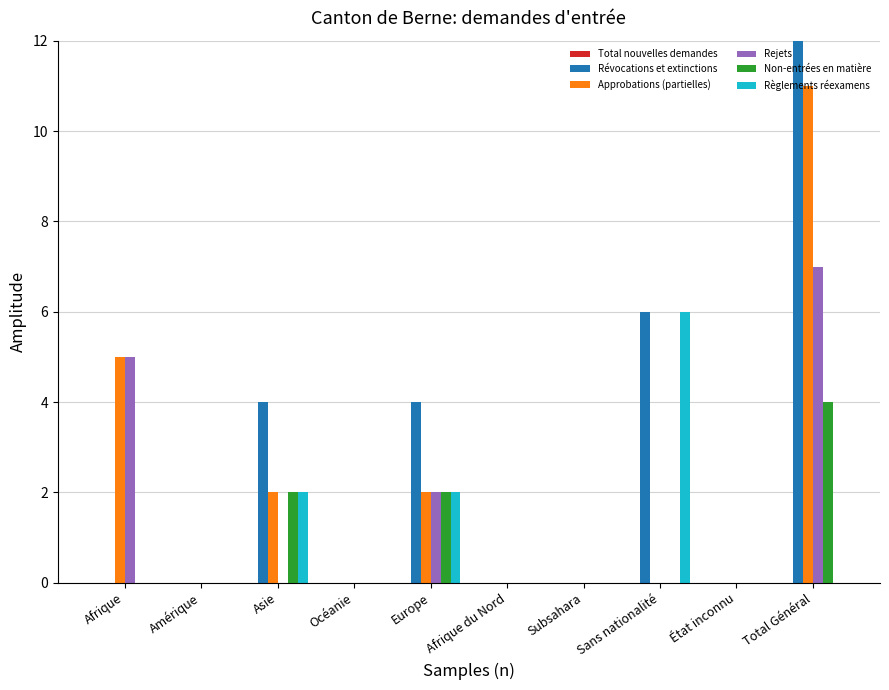

Reading left to right, transcribe all the data shown in this chart.

Total nouvelles demandes: Afrique=0	Amérique=0	Asie=0	Océanie=0	Europe=0	Afrique du Nord=0	Subsahara=0	Sans nationalité=0	État inconnu=0	Total Général=0
Révocations et extinctions: Afrique=0	Amérique=0	Asie=4	Océanie=0	Europe=4	Afrique du Nord=0	Subsahara=0	Sans nationalité=6	État inconnu=0	Total Général=14
Approbations (partielles): Afrique=5	Amérique=0	Asie=2	Océanie=0	Europe=2	Afrique du Nord=0	Subsahara=0	Sans nationalité=0	État inconnu=0	Total Général=11
Rejets: Afrique=5	Amérique=0	Asie=0	Océanie=0	Europe=2	Afrique du Nord=0	Subsahara=0	Sans nationalité=0	État inconnu=0	Total Général=7
Non-entrées en matière: Afrique=0	Amérique=0	Asie=2	Océanie=0	Europe=2	Afrique du Nord=0	Subsahara=0	Sans nationalité=0	État inconnu=0	Total Général=4
Règlements réexamens: Afrique=0	Amérique=0	Asie=2	Océanie=0	Europe=2	Afrique du Nord=0	Subsahara=0	Sans nationalité=6	État inconnu=0	Total Général=0